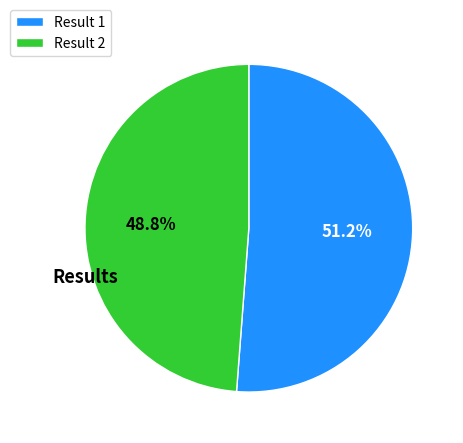

Rank the categories by value from highest to lowest.

Result 1, Result 2